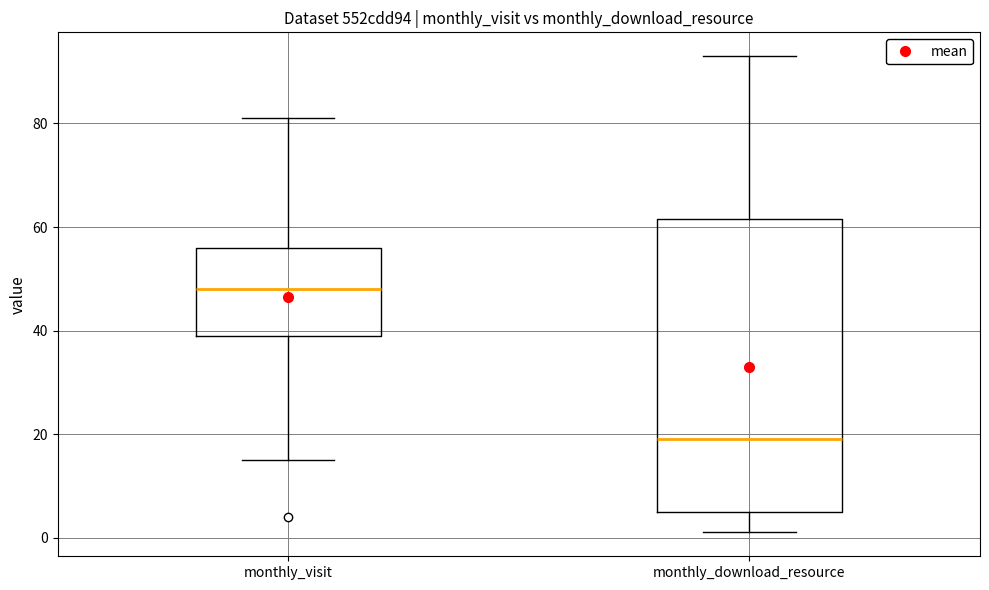

Reading left to right, read every box against the y-axis: the position of its median line, the range the box covers, and the ends of its whiskers. The values are not printed on the chart, so give them approximately, as read against the axis.

monthly_visit: median 48, box 40 to 56, whiskers 16 to 82
monthly_download_resource: median 20, box 6 to 62, whiskers 2 to 94